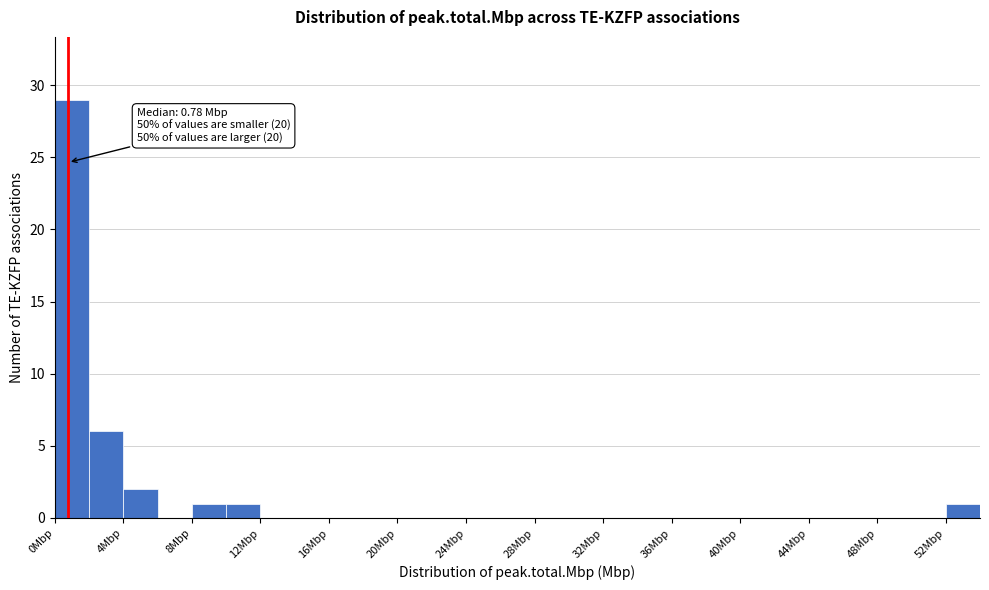

Which range on the x-axis has the tallest bar?

0 to 2